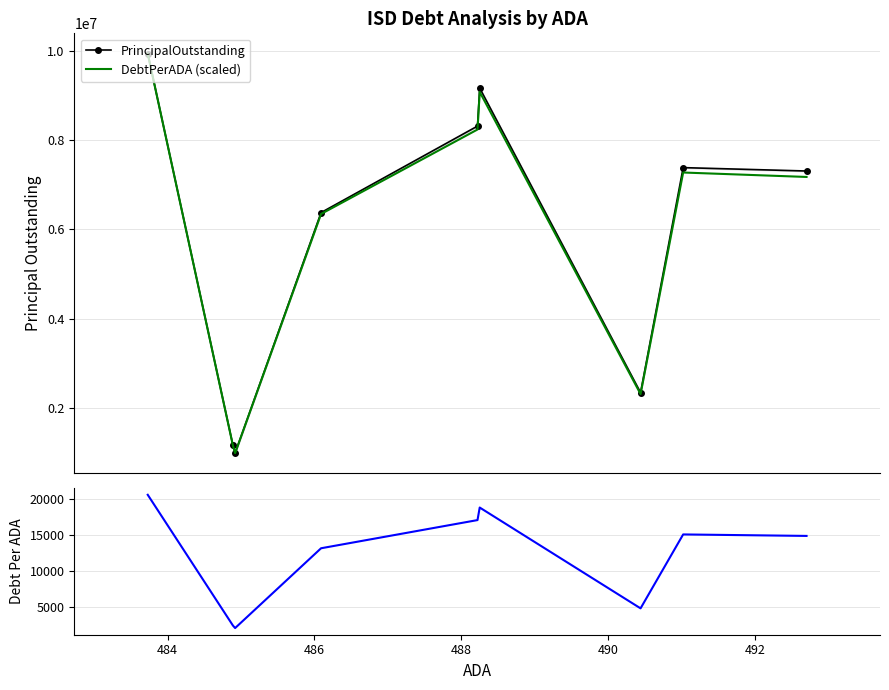

True or false: DebtPerADA has more than 2 points higher than both neighbors.

False